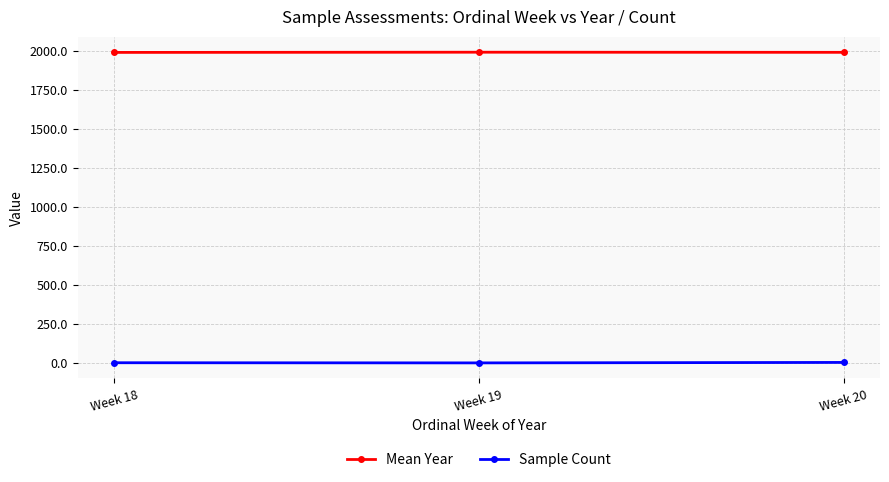

Is the value of Mean Year at Week 19 greater than the value of Sample Count at Week 20?

Yes